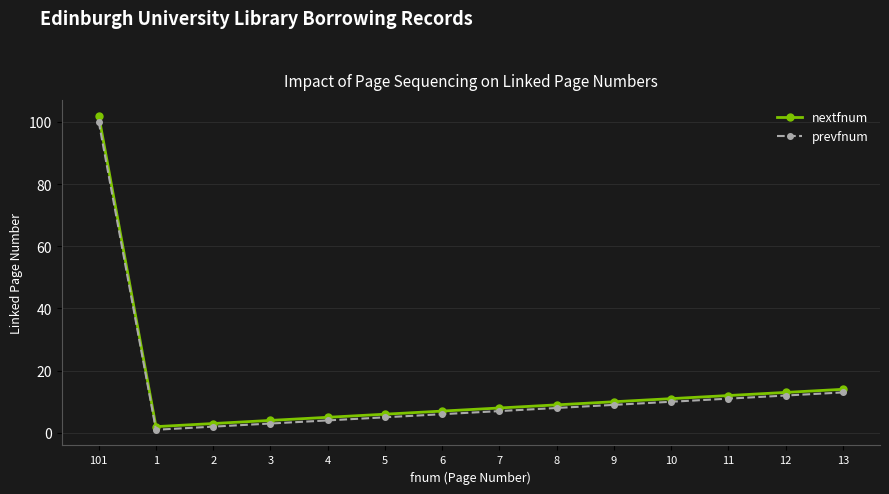

What is the value of the nextfnum point at the 14th from the left?

14